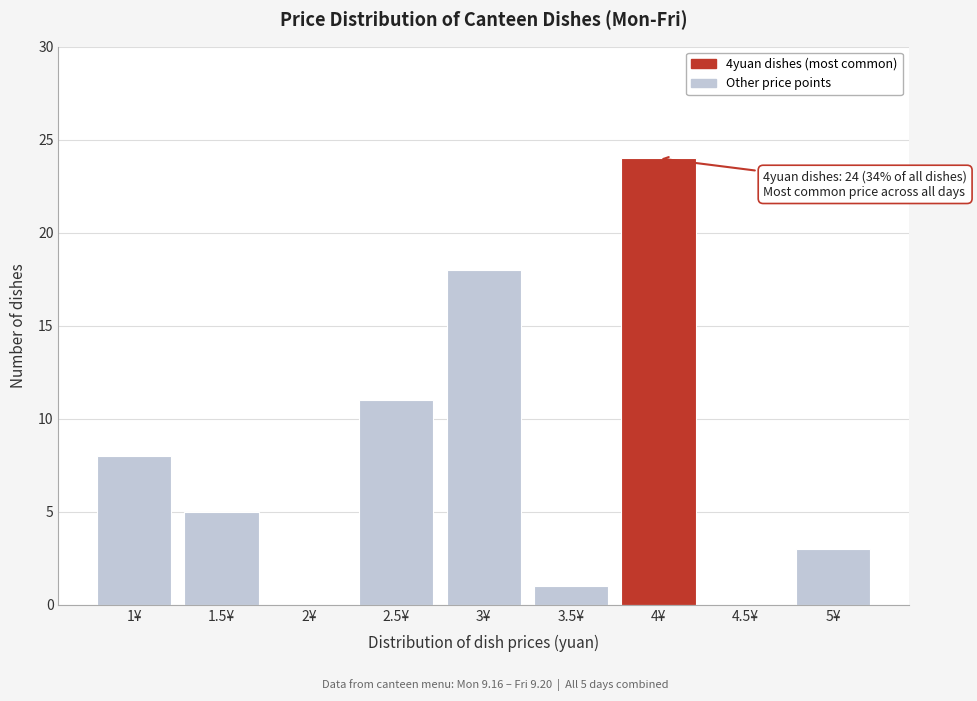

Reading left to right, extract all data points from this chart.

1¥=8	1.5¥=5	2¥=0	2.5¥=11	3¥=18	3.5¥=1	4¥=24	4.5¥=0	5¥=3